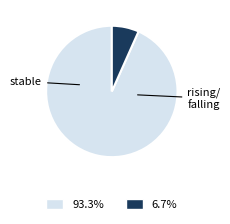

Is there a majority slice in this chart?

Yes